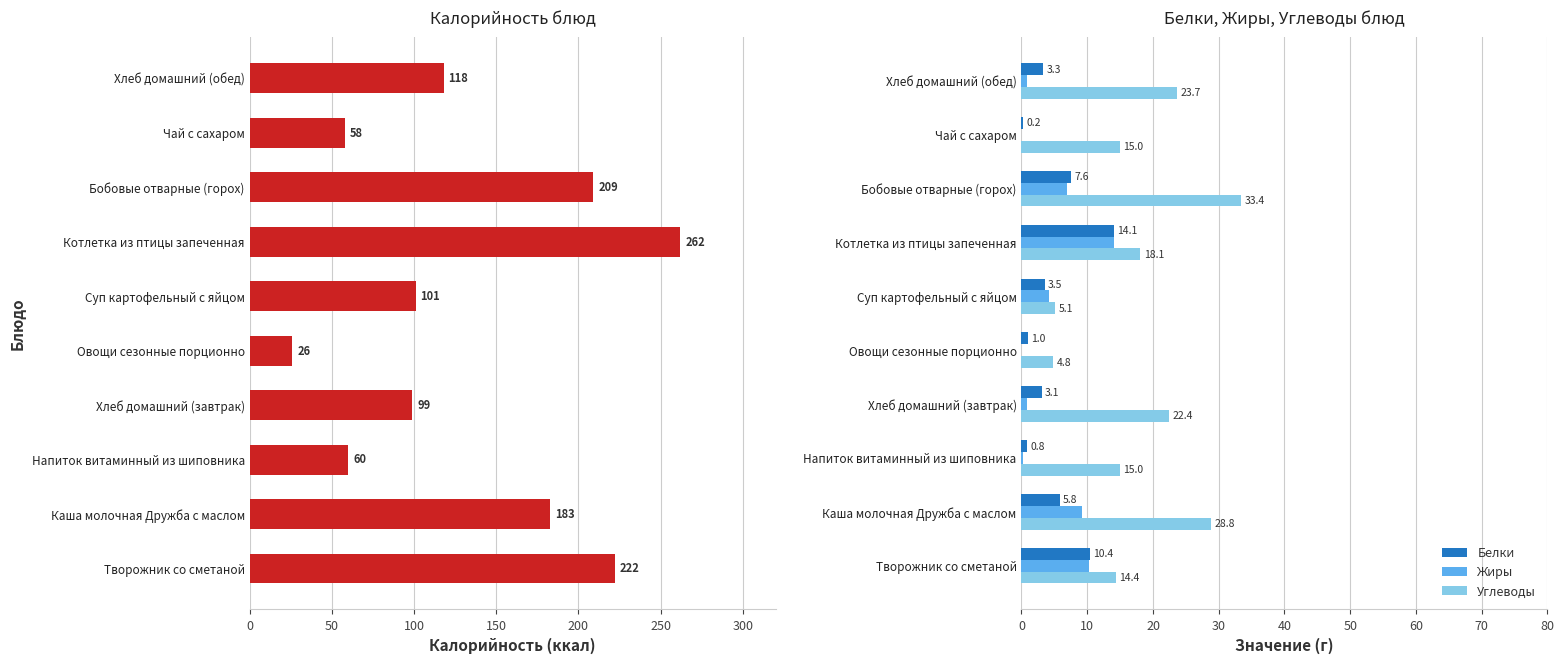

Rank the series by their maximum value, from lowest to highest.

Жиры, Белки, Углеводы, Калорийность